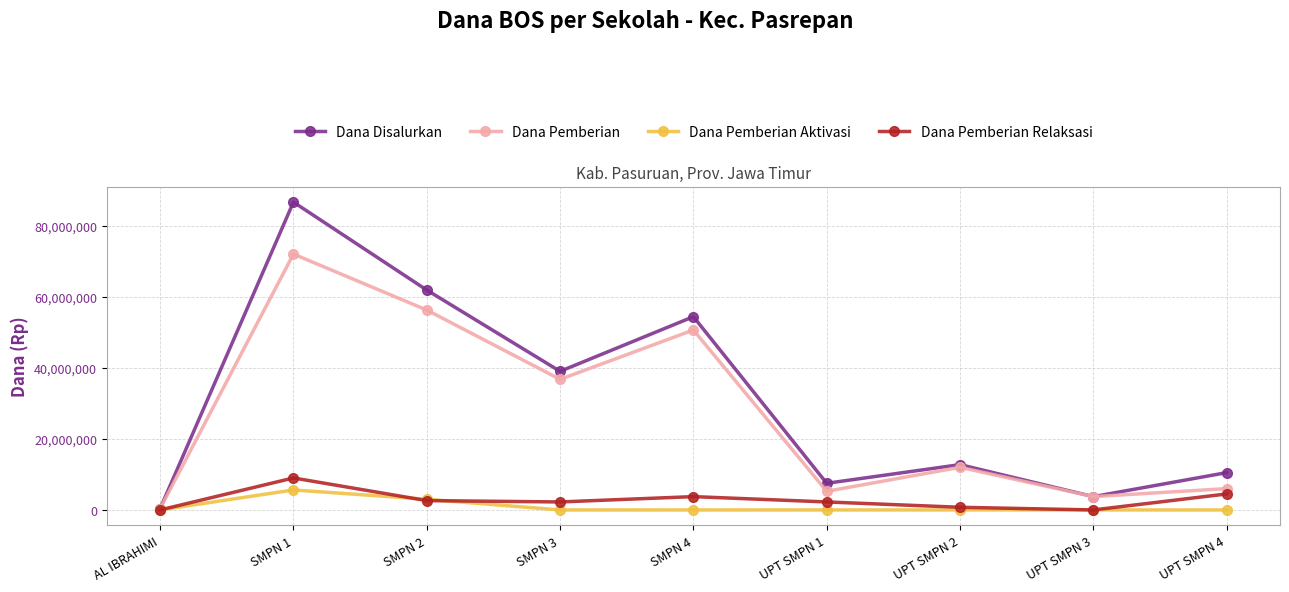

Is it true that Dana Pemberian equals 12000000 at UPT SMPN 2?

True